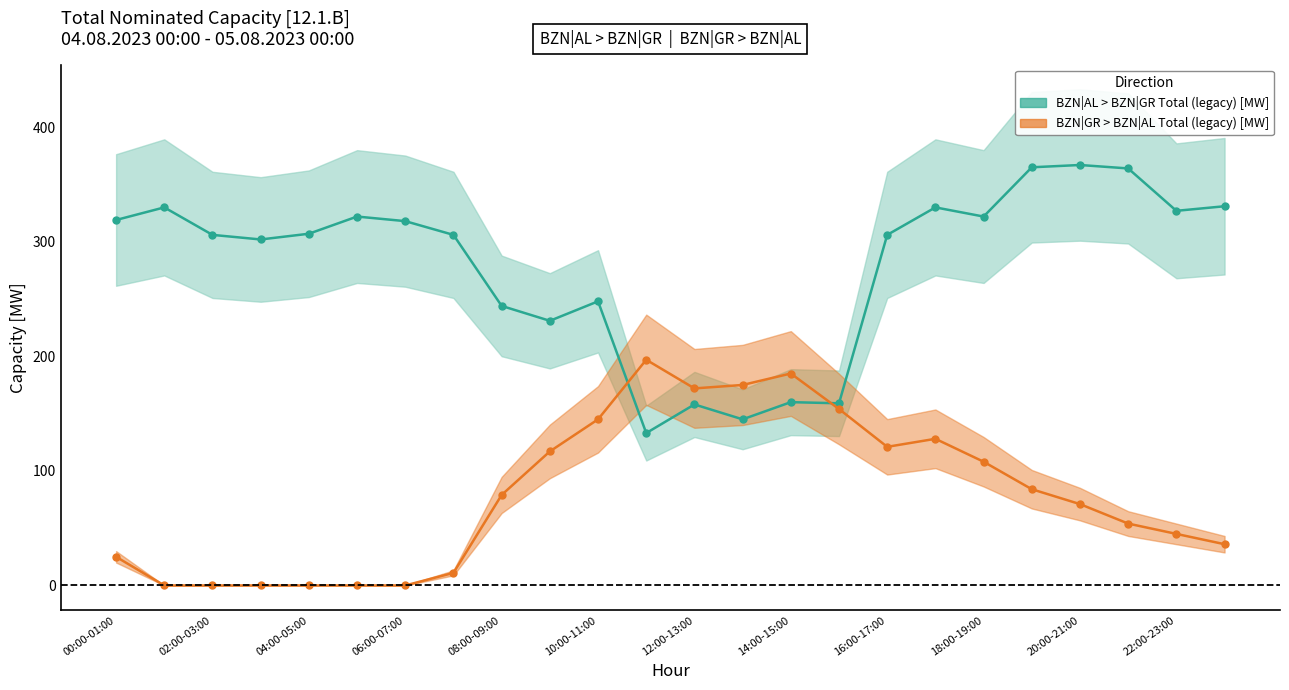

Where is the first local maximum for BZN|GR > BZN|AL Total (legacy) [MW]?

11:00-12:00